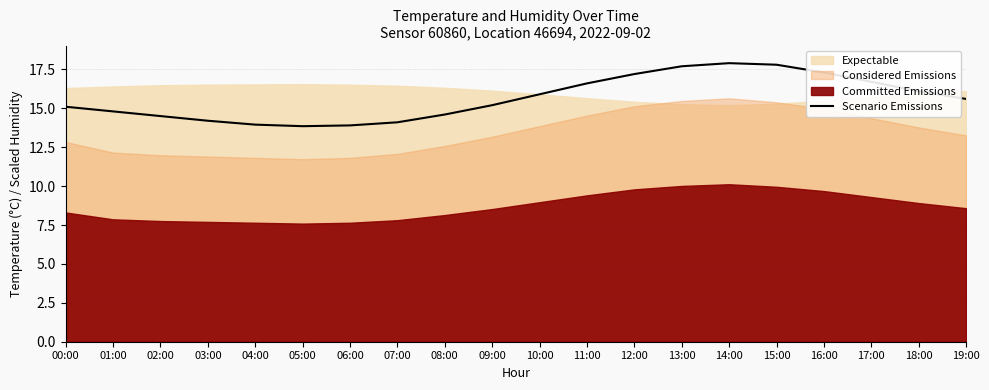

How many interior local peaks (higher than both neighbors) does the data have?

1